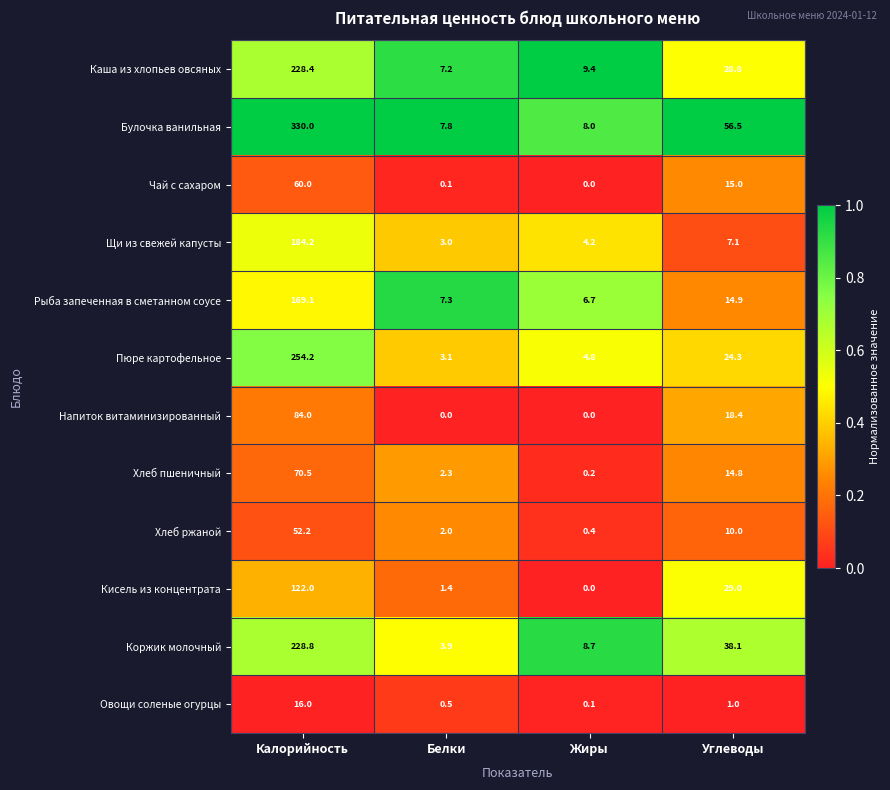

At which label does Хлеб пшеничный first exceed 14?

Калорийность